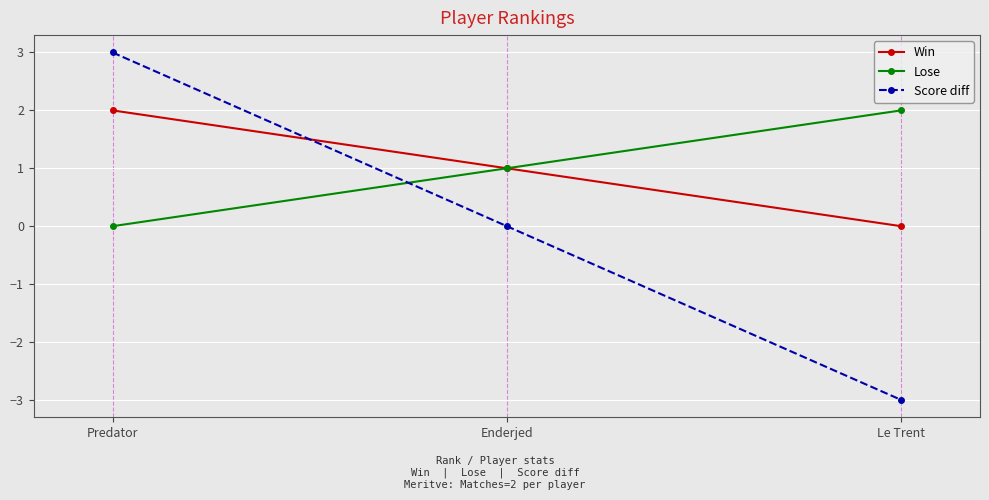

Reading left to right, extract all data points from this chart.

Win: 2	1	0
Lose: 0	1	2
Score diff: 3	0	-3